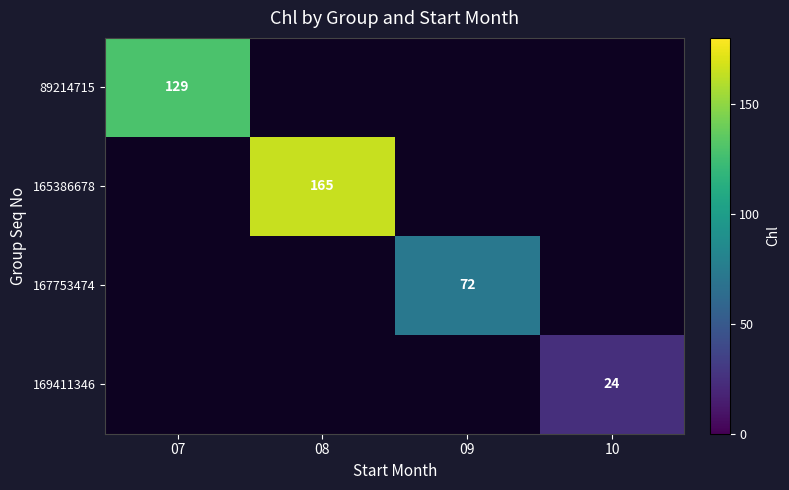

Is it true that 165386678 equals 288 at 08?

False